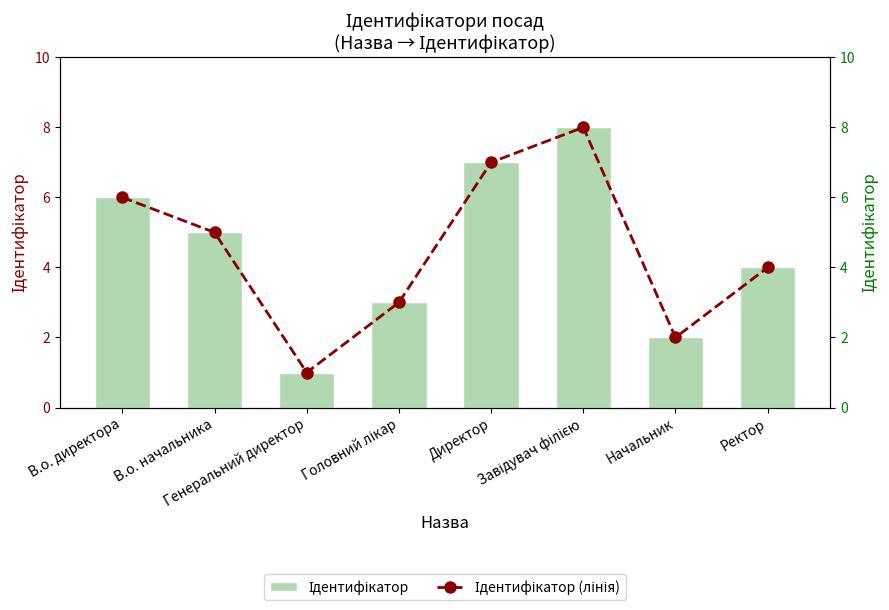

What are all the series names shown in the legend?

Ідентифікатор, Ідентифікатор (лінія)